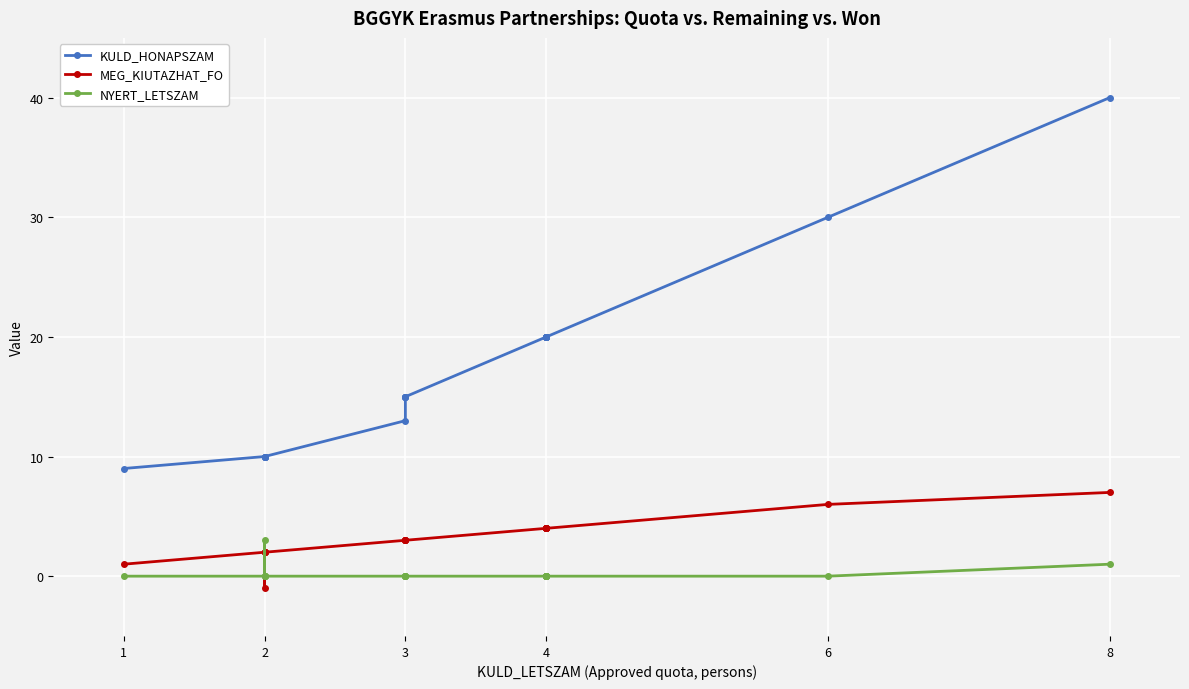

The value of MEG_KIUTAZHAT_FO at 4 is 2. True or false?

False